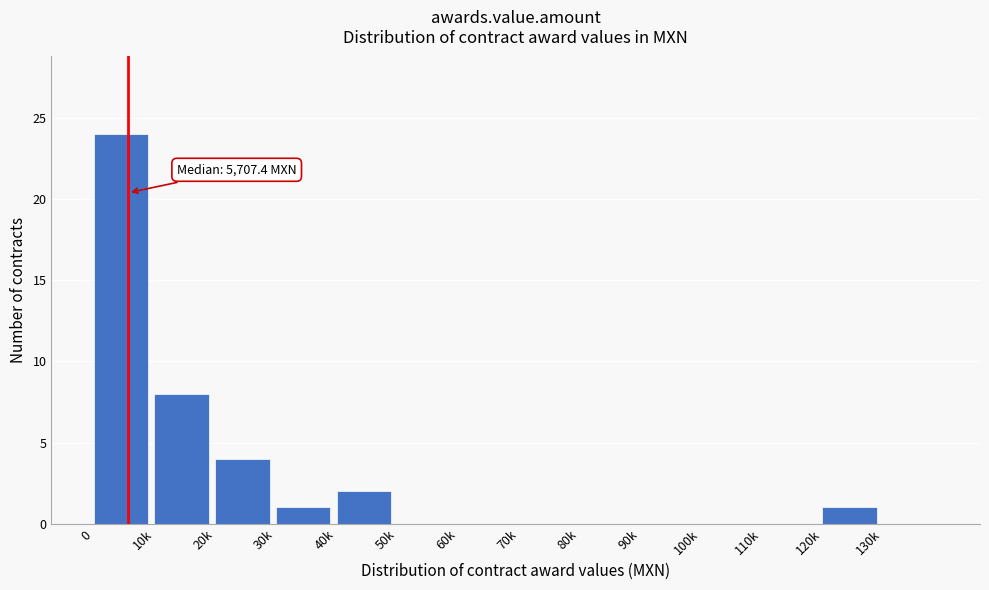

Reading left to right, transcribe all the data shown in this chart.

0=24	10k=8	20k=4	30k=1	40k=2	50k=0	60k=0	70k=0	80k=0	90k=0	100k=0	110k=0	120k=1	130k=0